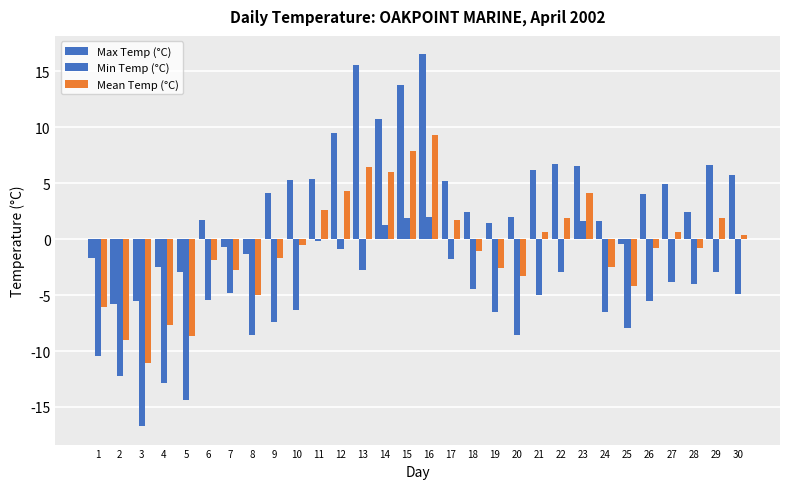

What is the average value of the Max Temp (°C) series?

3.9